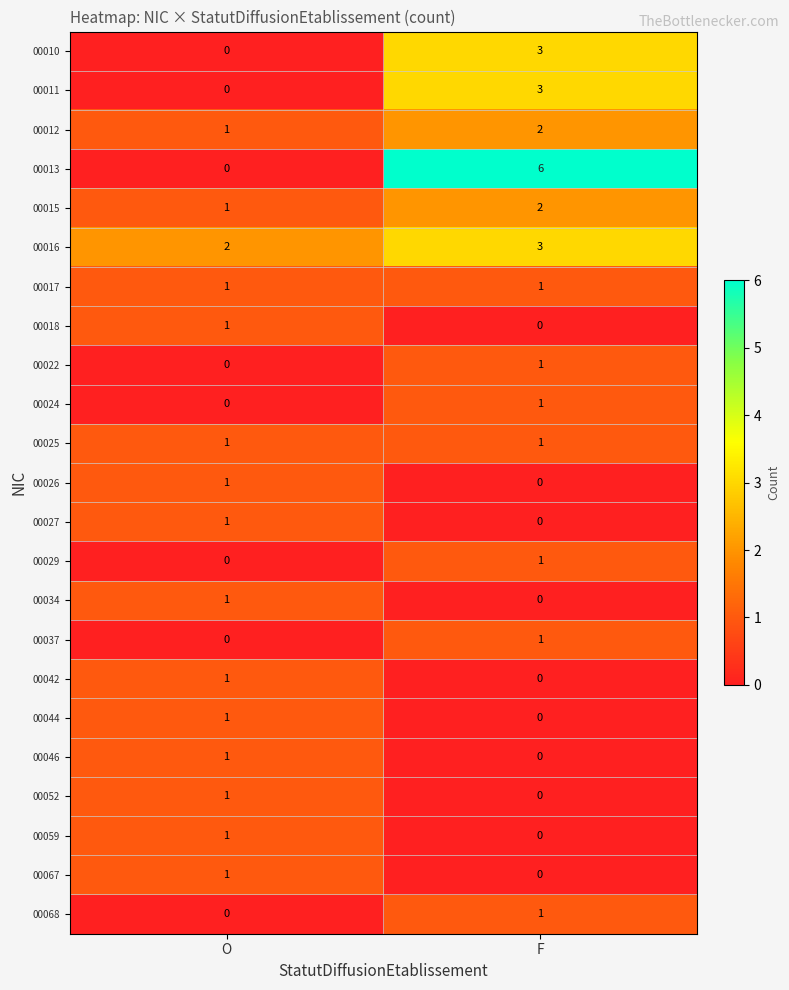

Rank the categories by 00013 value from highest to lowest.

F, O